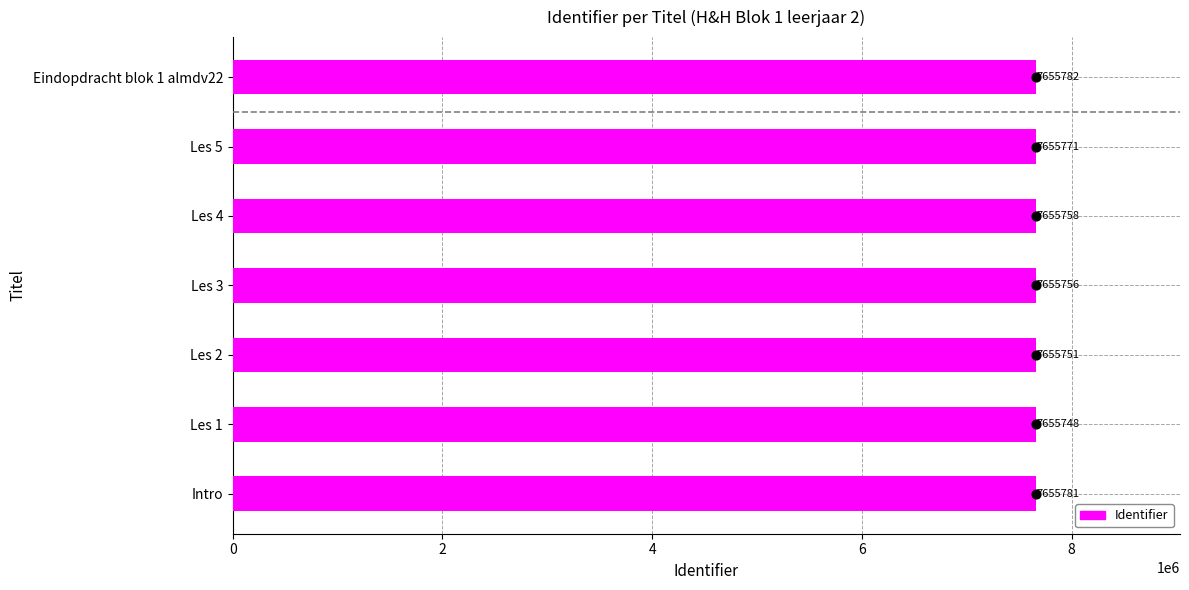

Which has a higher value, Les 4 or Les 1?

Les 4